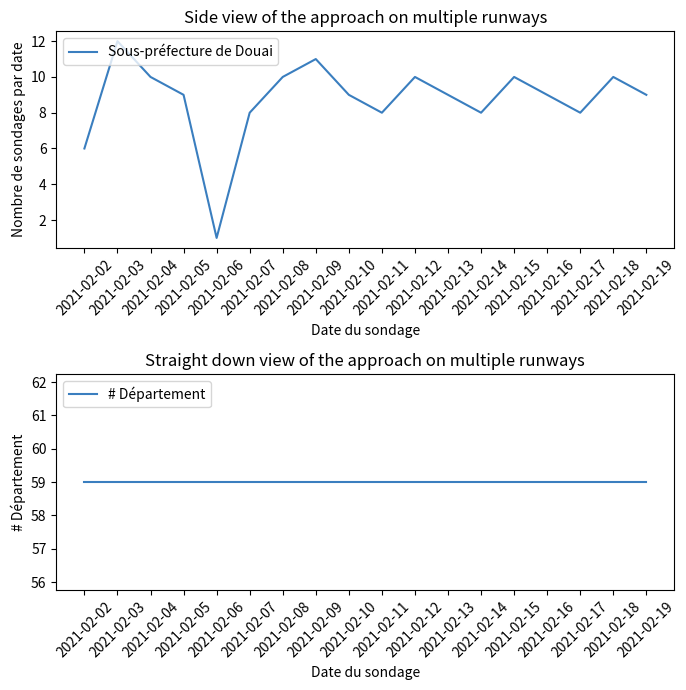

What is the sum of the # Département values at 2021-02-18 and 2021-02-19?

118